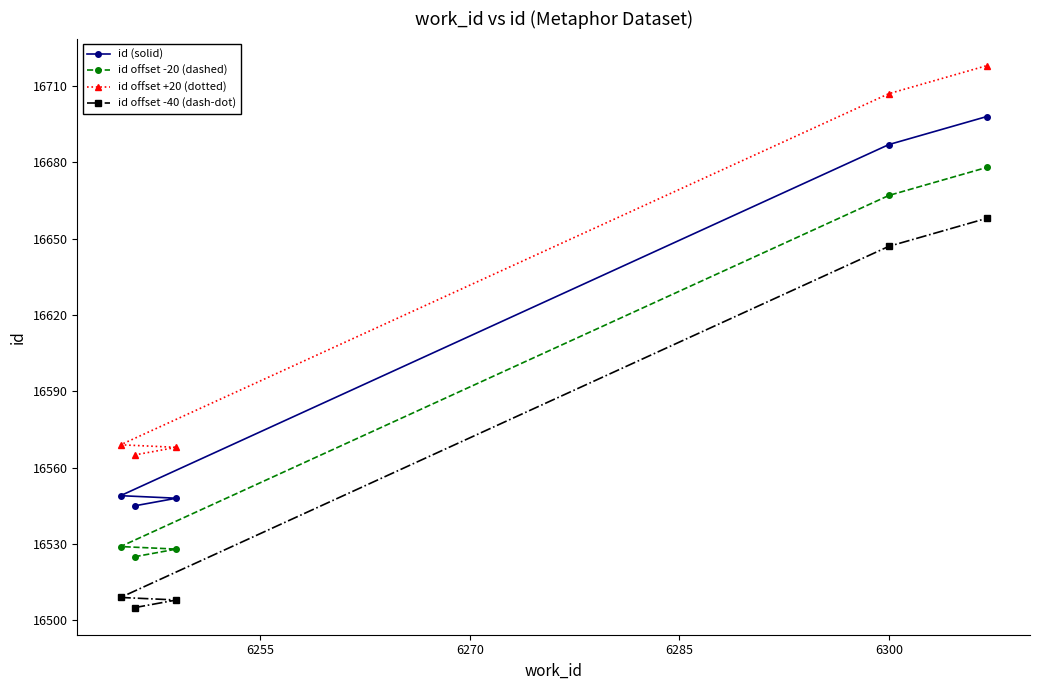

Rank the series by their maximum value, from highest to lowest.

id offset +20 (dotted), id (solid), id offset -20 (dashed), id offset -40 (dash-dot)